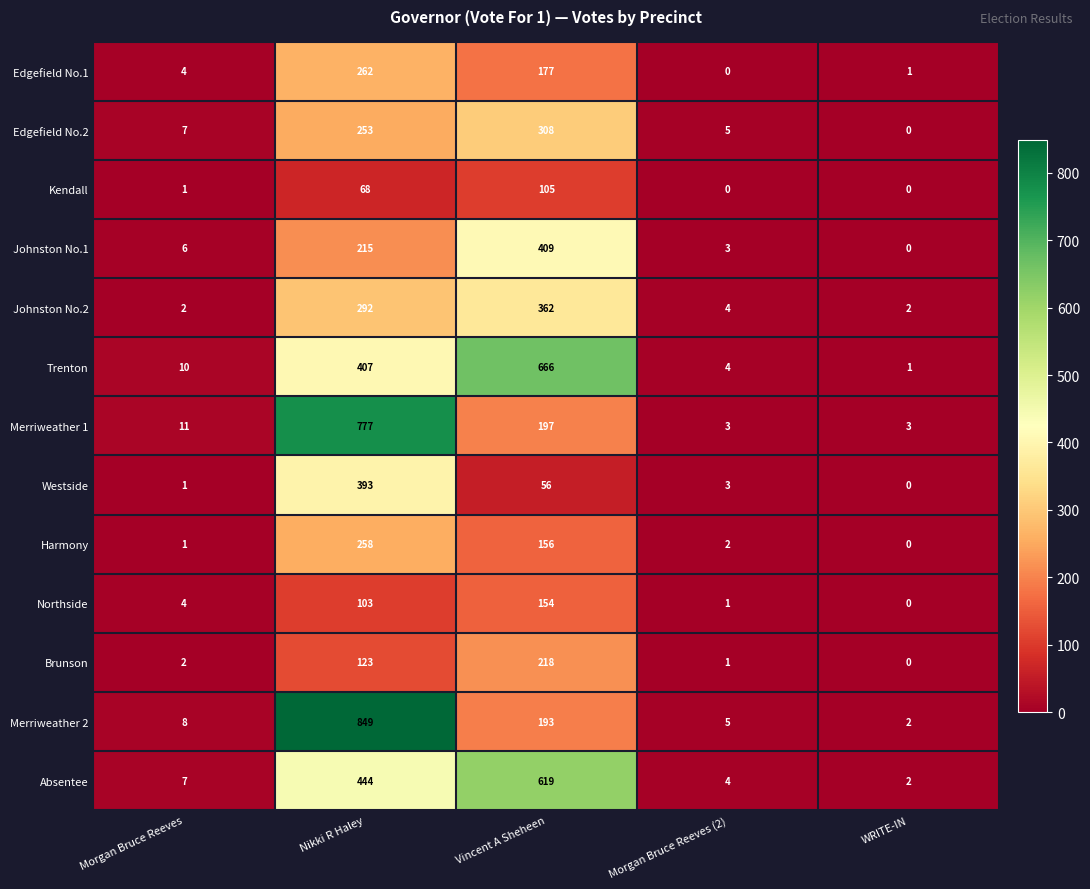

Rank the series at Nikki R Haley from lowest to highest value.

Kendall, Northside, Brunson, Johnston No.1, Edgefield No.2, Harmony, Edgefield No.1, Johnston No.2, Westside, Trenton, Absentee, Merriweather 1, Merriweather 2